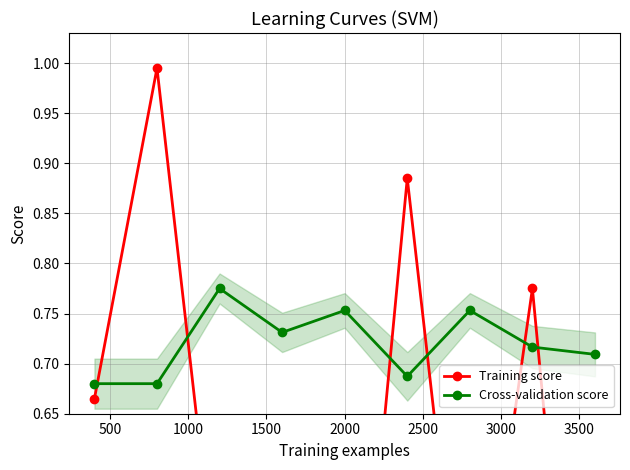

The Training score series shows 0.3 at 3000. True or false?

True